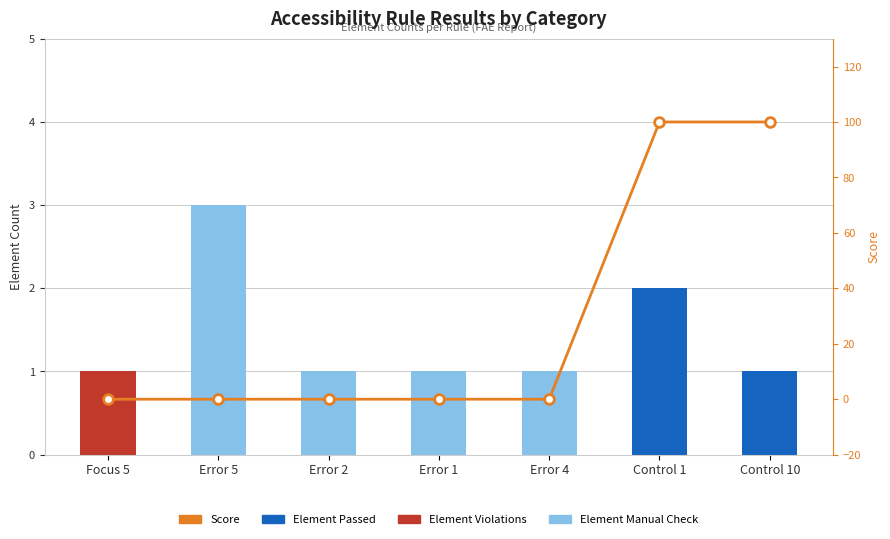

Reading right to left, transcribe all the data shown in this chart.

Element Passed: 1	2	0	0	0	0	0
Element Violations: 0	0	0	0	0	0	1
Element Manual Check: 0	0	1	1	1	3	0
Score: 100	100	0	0	0	0	0